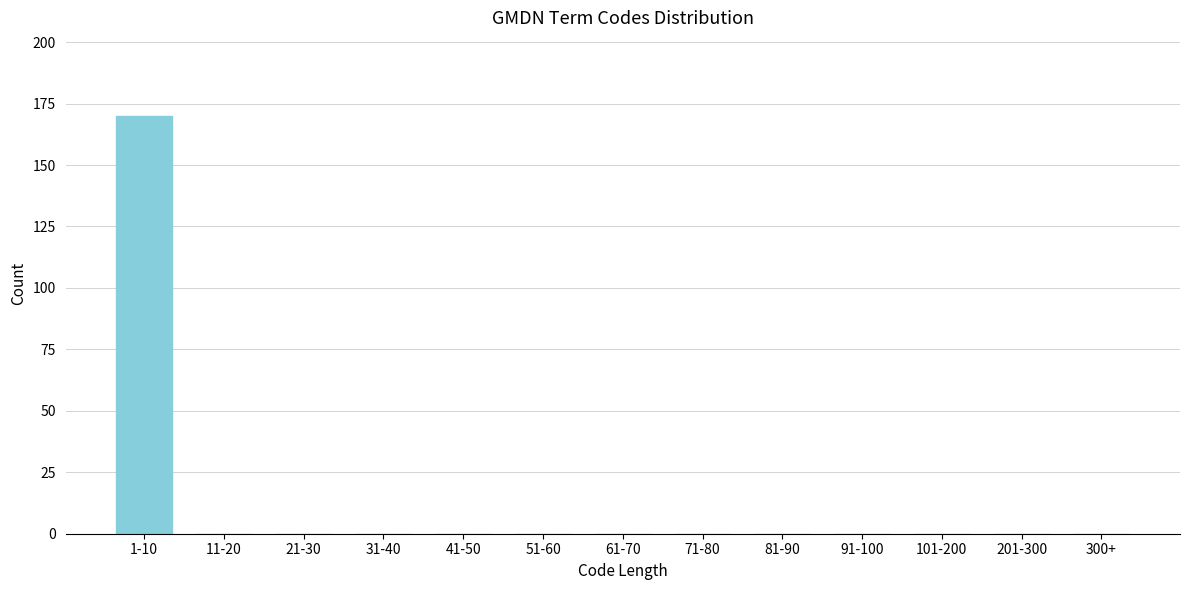

Reading left to right, what are all the values shown in this chart?

1-10=170	11-20=0	21-30=0	31-40=0	41-50=0	51-60=0	61-70=0	71-80=0	81-90=0	91-100=0	101-200=0	201-300=0	300+=0